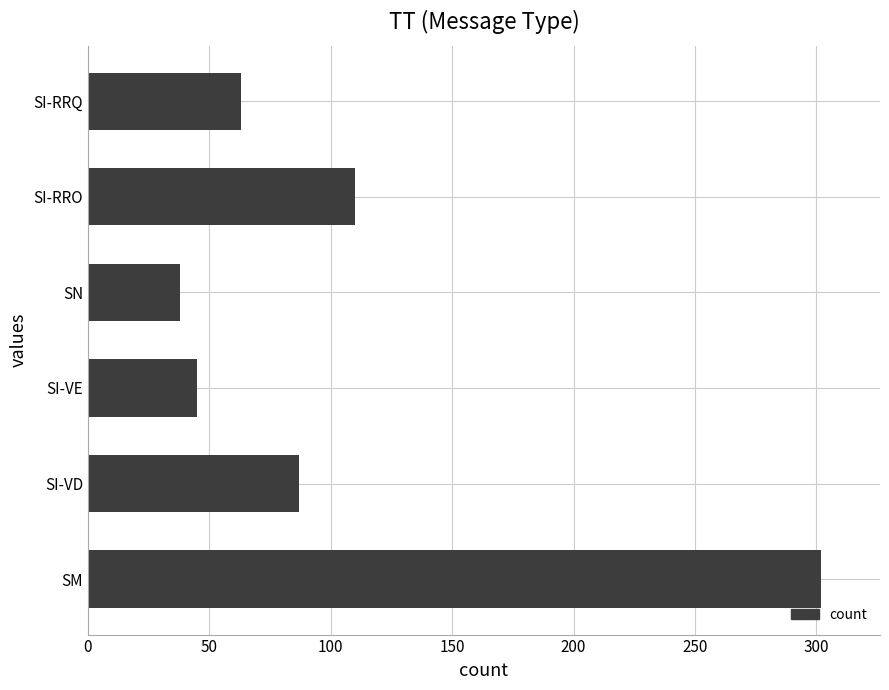

What is the average value?

108